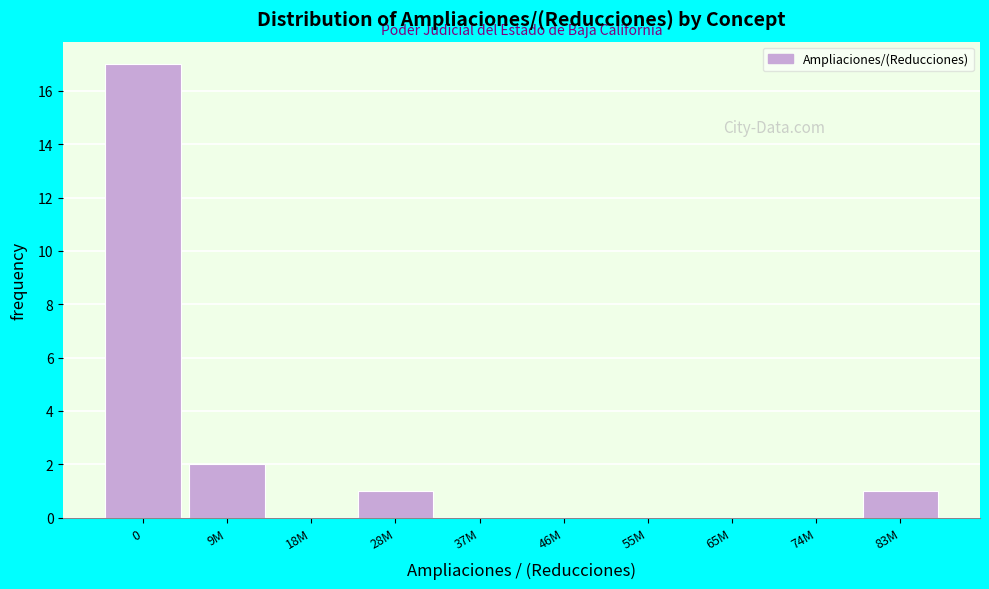

Reading left to right, transcribe all the data shown in this chart.

0=17	9M=2	18M=0	28M=1	37M=0	46M=0	55M=0	65M=0	74M=0	83M=1